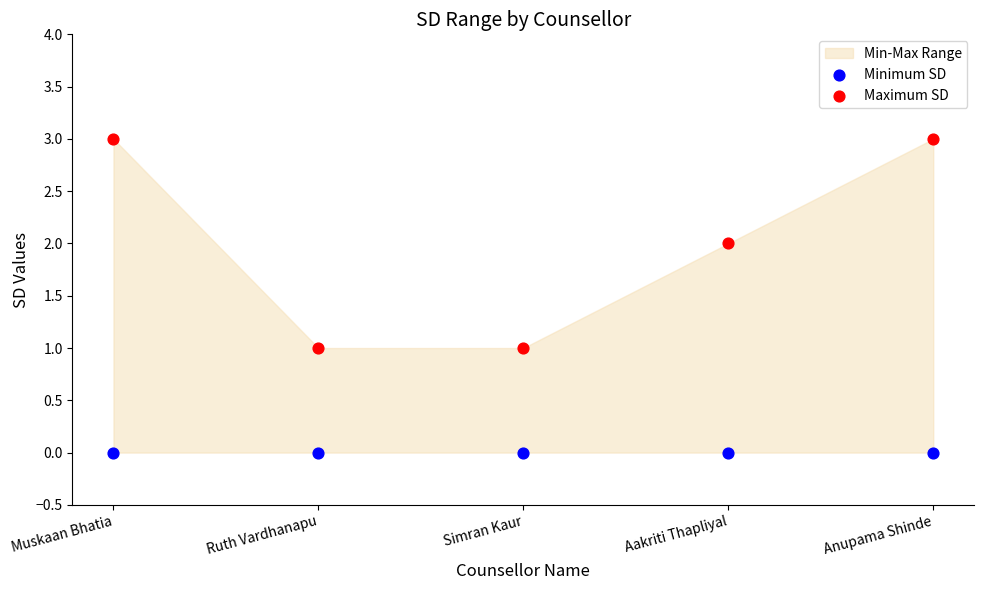

Which series contains the highest Y value?

Maximum SD